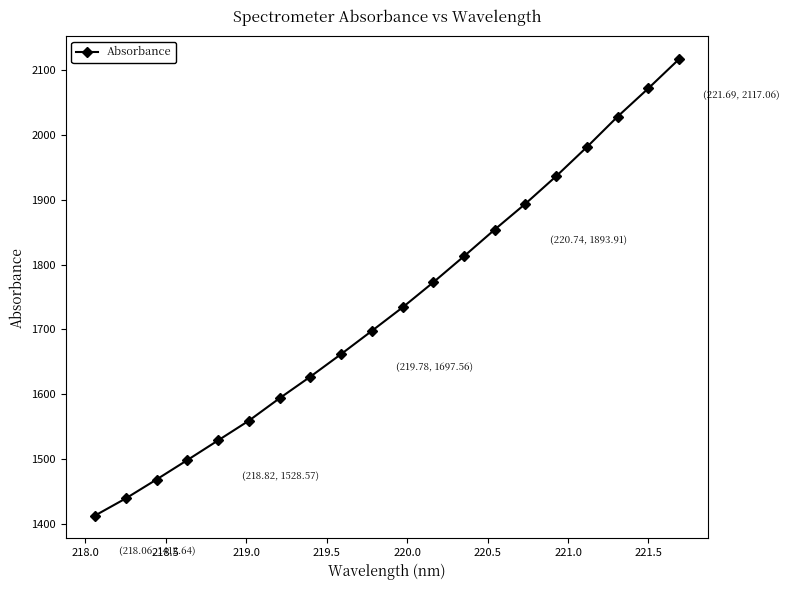

What is the difference between the maximum and minimum values?

704.4